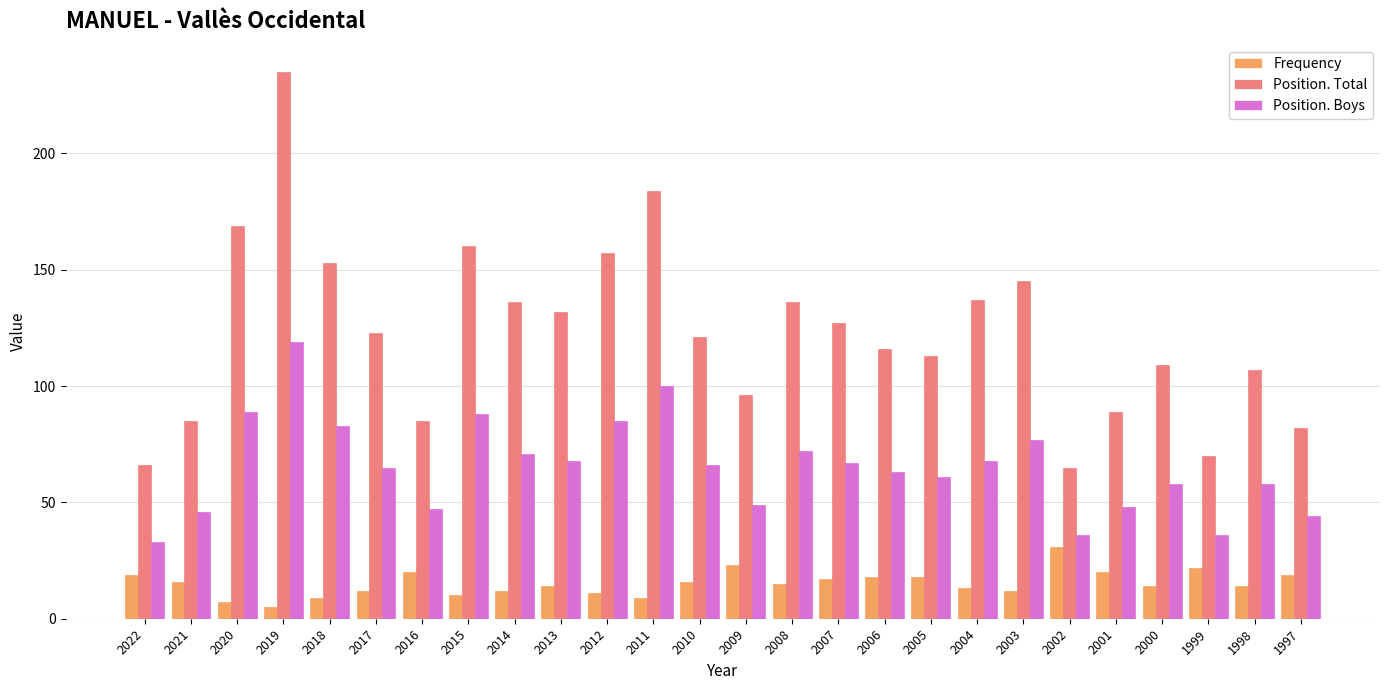

List the series in order of their overall mean, highest first.

Position. Total, Position. Boys, Frequency